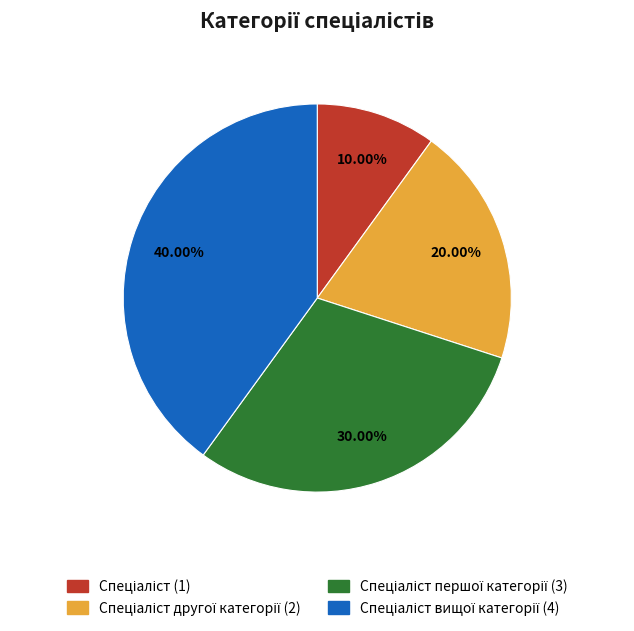

Is there any slice that represents more than half of the pie?

No